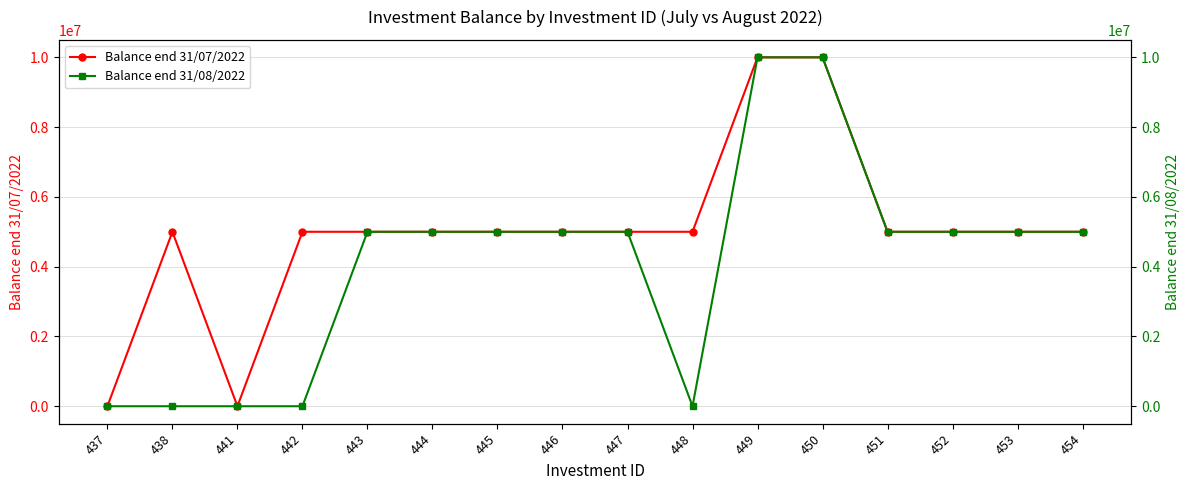

True or false: Balance end 31/07/2022 and Balance end 31/08/2022 cross at least once.

False